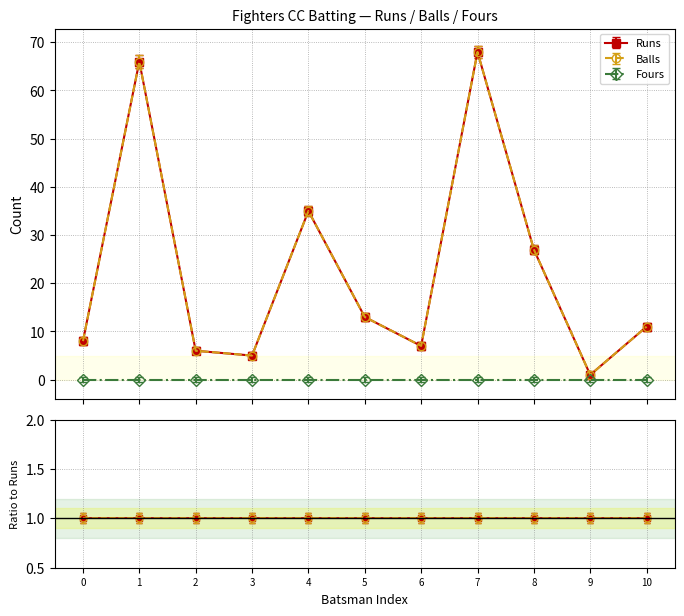

Does the chart have visible grid lines?

Yes